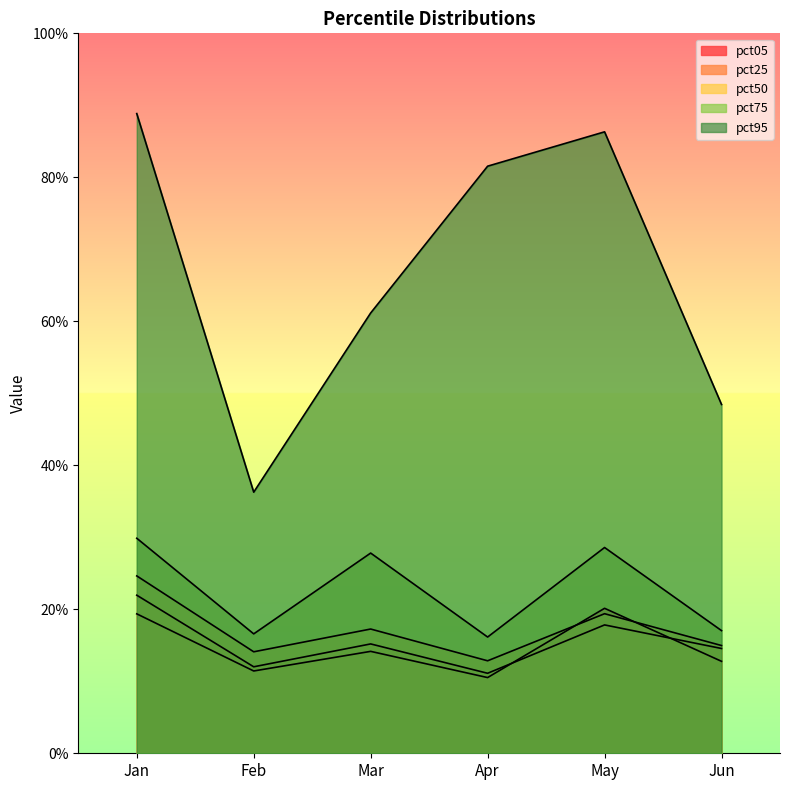

Reading left to right, what are all the values shown in this chart?

pct05: Jan=0.2	Feb=0.1	Mar=0.1	Apr=0.1	May=0.2	Jun=0.1
pct25: Jan=0.2	Feb=0.1	Mar=0.2	Apr=0.1	May=0.2	Jun=0.1
pct50: Jan=0.2	Feb=0.1	Mar=0.2	Apr=0.1	May=0.2	Jun=0.1
pct75: Jan=0.3	Feb=0.2	Mar=0.3	Apr=0.2	May=0.3	Jun=0.2
pct95: Jan=0.9	Feb=0.4	Mar=0.6	Apr=0.8	May=0.9	Jun=0.5